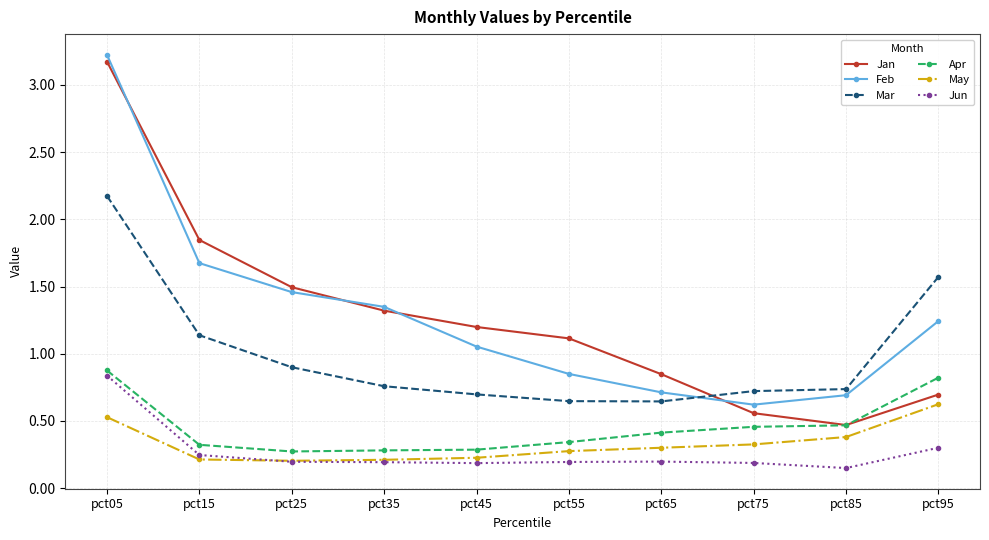

How many Apr values are between 0 and 1?

10